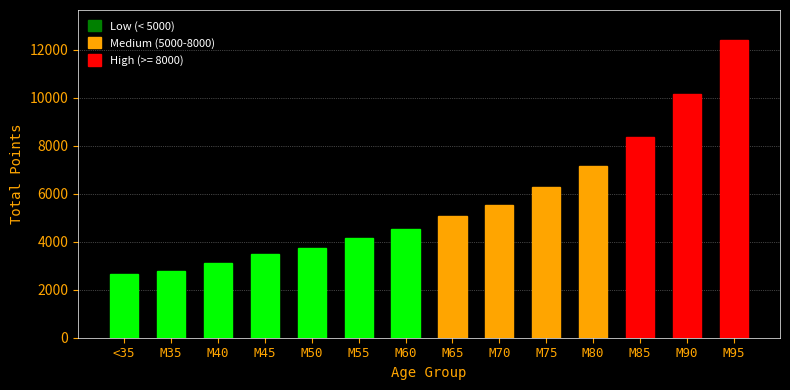

Reading left to right, transcribe all the data shown in this chart.

<35=2670	M35=2798	M40=3105	M45=3470	M50=3729	M55=4172	M60=4526	M65=5079	M70=5523	M75=6263	M80=7174	M85=8383	M90=10141	M95=12412